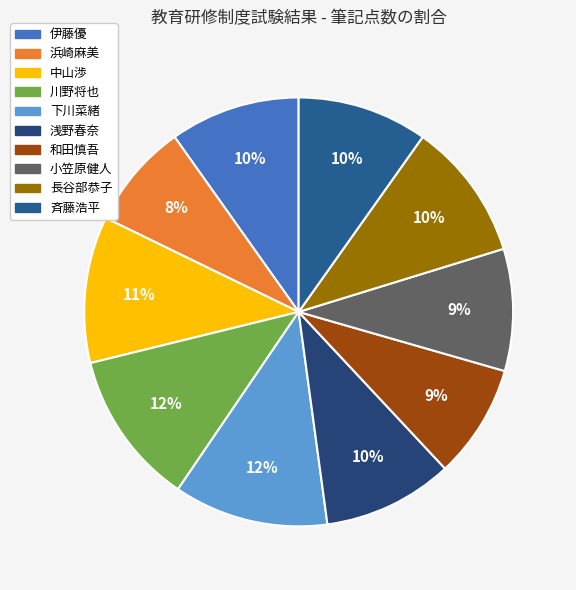

To the nearest percent, what percentage of the pie is 斉藤浩平?

10%